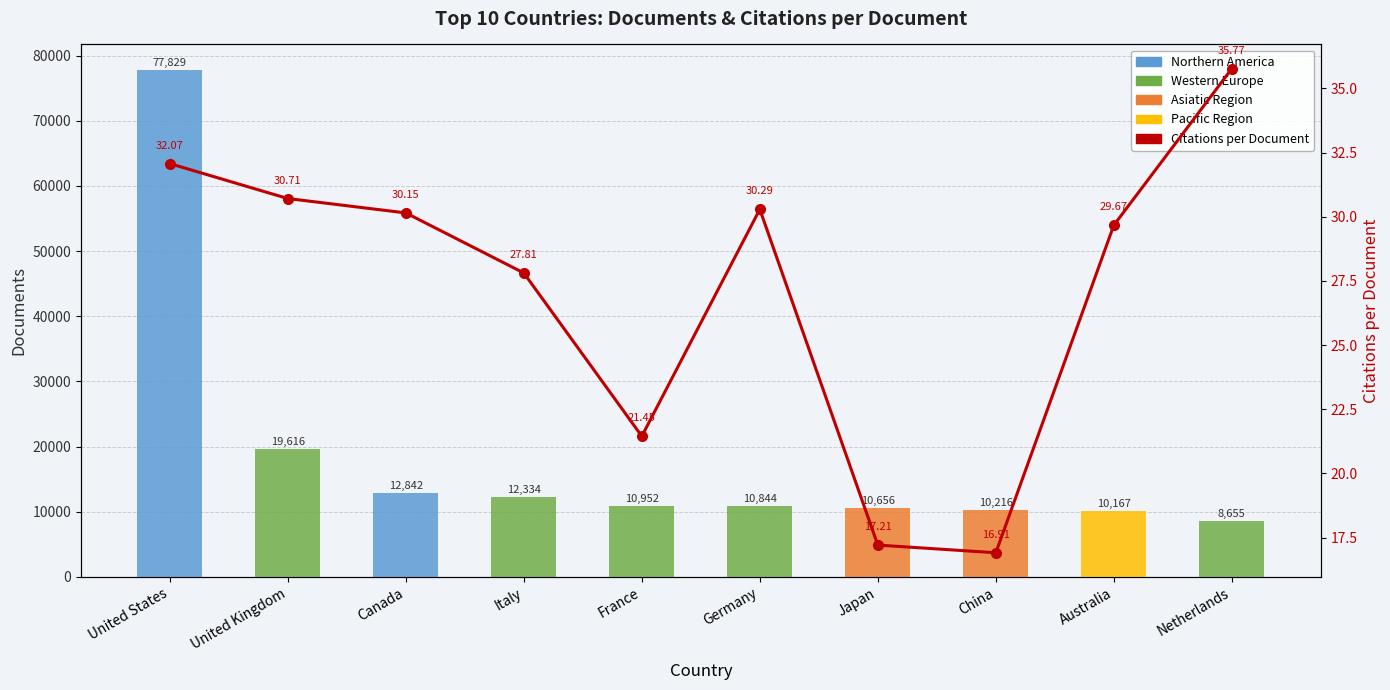

How many values in the Documents series are below 10952?

5